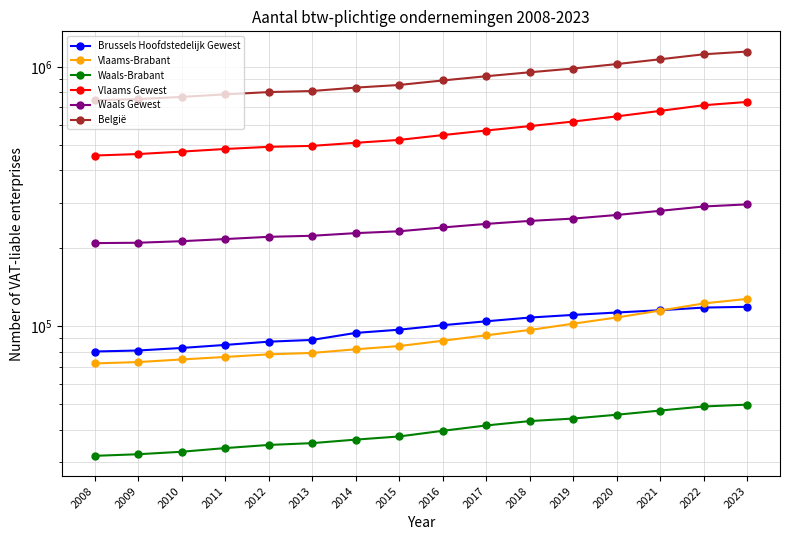

True or false: Vlaams Gewest has a value of 493260 at 2012.

True